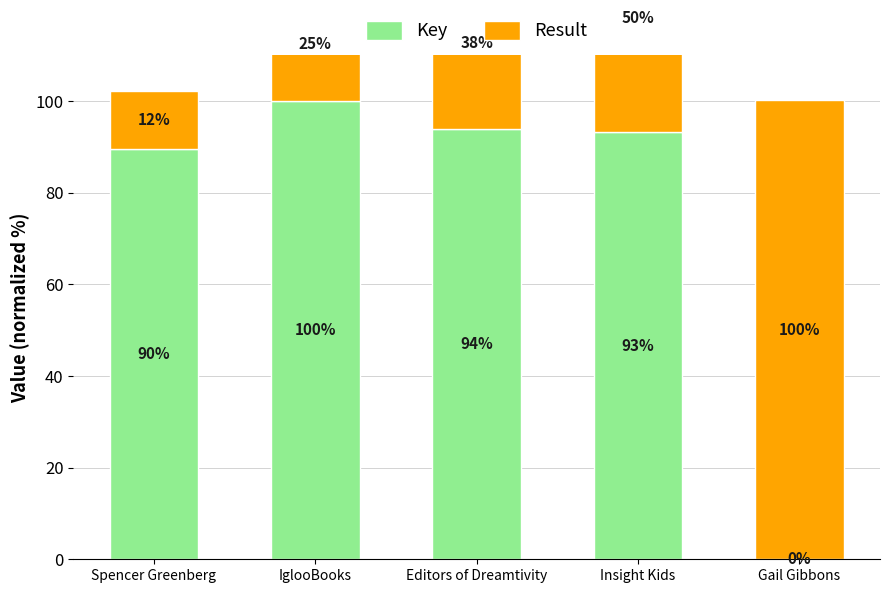

Rank the categories by Result value from lowest to highest.

Spencer Greenberg, IglooBooks, Editors of Dreamtivity, Insight Kids, Gail Gibbons